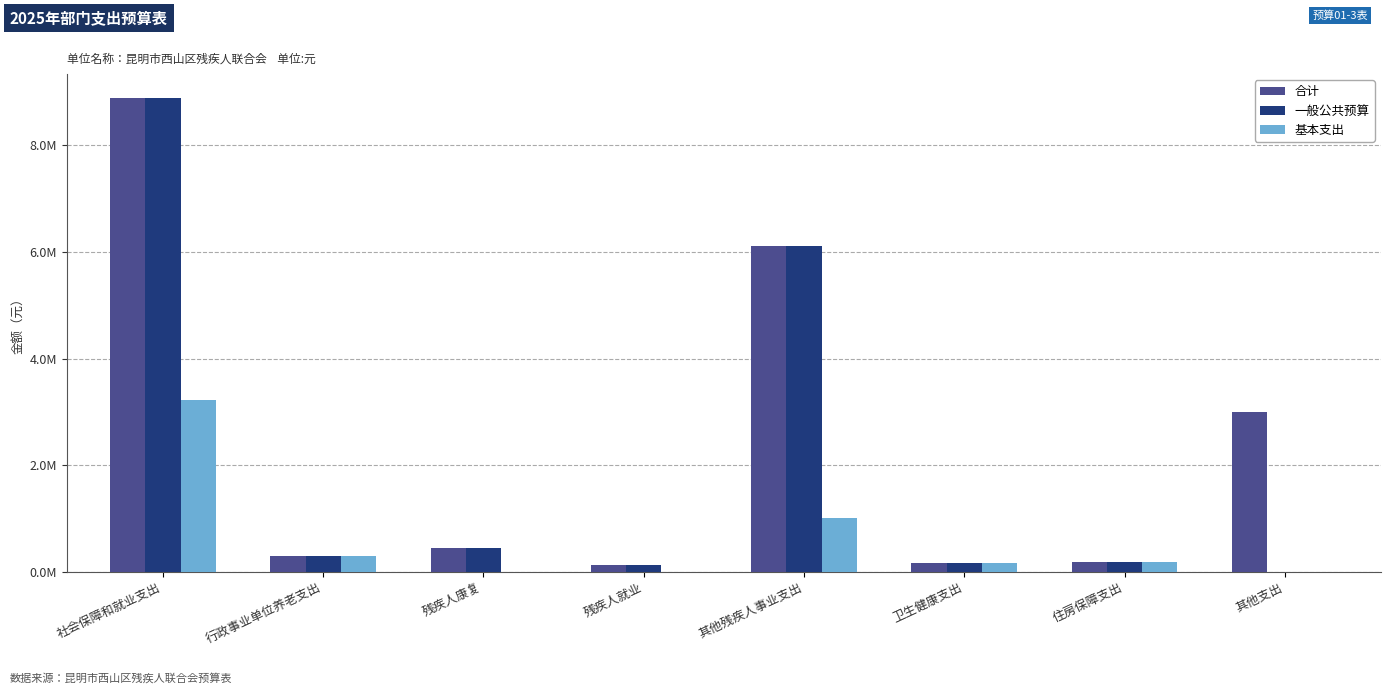

What are all the series names shown in the legend?

合计, 一般公共预算, 基本支出